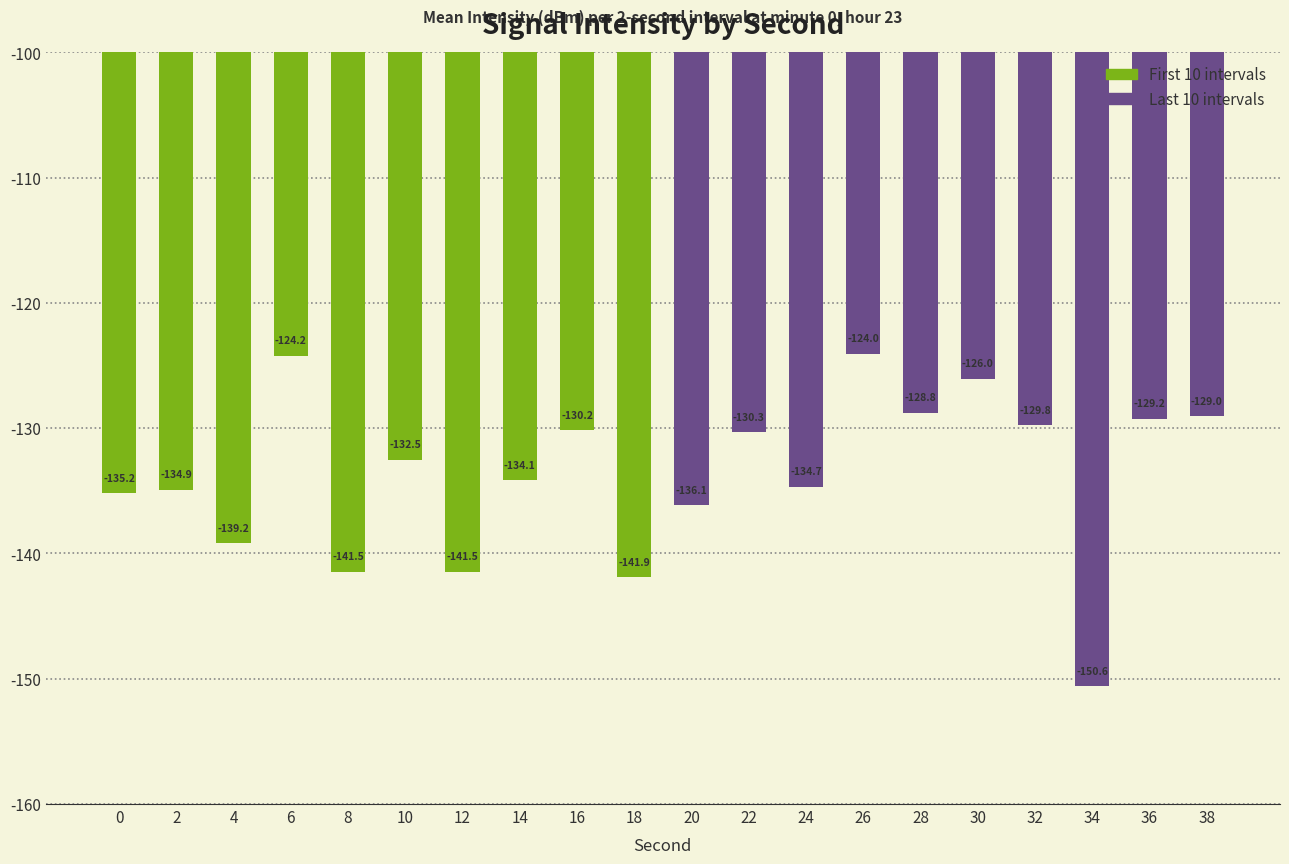

The chart shows a value of -128.8 at 28. True or false?

True